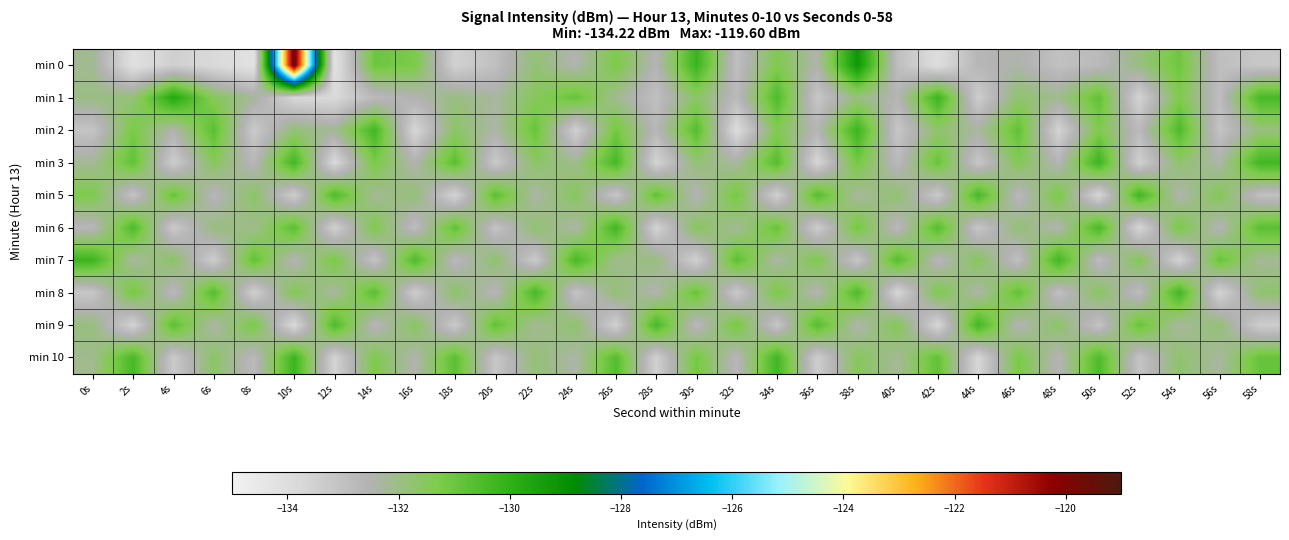

Reading left to right, transcribe all the data shown in this chart.

min 0: 0s=-132.2	2s=-134.1	4s=-133.5	6s=-133.8	8s=-134.2	10s=-119.6	12s=-134.2	14s=-131.0	16s=-131.2	18s=-133.5	20s=-133.0	22s=-131.8	24s=-132.5	26s=-131.2	28s=-132.6	30s=-130.2	32s=-133.0	34s=-131.3	36s=-132.4	38s=-129.2	40s=-132.9	42s=-134.0	44s=-132.7	46s=-132.4	48s=-133.0	50s=-132.8	52s=-131.9	54s=-131.0	56s=-132.9	58s=-133.2
min 1: 0s=-132.0	2s=-131.8	4s=-129.7	6s=-131.4	8s=-132.2	10s=-133.7	12s=-133.8	14s=-132.8	16s=-132.5	18s=-131.9	20s=-132.3	22s=-131.5	24s=-130.9	26s=-132.1	28s=-133.0	30s=-131.6	32s=-132.8	34s=-130.5	36s=-133.2	38s=-131.9	40s=-132.6	42s=-130.2	44s=-133.4	46s=-131.7	48s=-132.1	50s=-130.8	52s=-133.6	54s=-131.3	56s=-132.9	58s=-130.4
min 2: 0s=-133.1	2s=-131.2	4s=-132.5	6s=-130.7	8s=-133.3	10s=-131.8	12s=-132.2	14s=-130.3	16s=-133.7	18s=-131.6	20s=-132.4	22s=-130.9	24s=-133.5	26s=-131.1	28s=-132.7	30s=-130.6	32s=-133.9	34s=-131.4	36s=-132.6	38s=-130.2	40s=-133.2	42s=-131.7	44s=-132.3	46s=-130.8	48s=-133.6	50s=-131.3	52s=-132.8	54s=-130.5	56s=-133.1	58s=-131.9
min 3: 0s=-132.2	2s=-130.8	4s=-133.4	6s=-131.5	8s=-132.7	10s=-130.3	12s=-133.8	14s=-131.2	16s=-132.5	18s=-130.7	20s=-133.3	22s=-131.6	24s=-132.1	26s=-130.4	28s=-133.6	30s=-131.8	32s=-132.3	34s=-130.6	36s=-133.7	38s=-131.1	40s=-132.8	42s=-130.9	44s=-133.2	46s=-131.4	48s=-132.6	50s=-130.2	52s=-133.5	54s=-131.7	56s=-132.4	58s=-130.3
min 5: 0s=-131.3	2s=-133.1	4s=-130.9	6s=-132.7	8s=-131.6	10s=-133.4	12s=-130.5	14s=-132.2	16s=-131.8	18s=-133.6	20s=-130.7	22s=-132.4	24s=-131.5	26s=-133.2	28s=-130.8	30s=-132.6	32s=-131.1	34s=-133.5	36s=-130.6	38s=-132.3	40s=-131.7	42s=-133.3	44s=-130.4	46s=-132.8	48s=-131.2	50s=-133.7	52s=-130.3	54s=-132.5	56s=-131.4	58s=-133.0
min 6: 0s=-132.7	2s=-130.5	4s=-133.3	6s=-131.9	8s=-132.1	10s=-130.7	12s=-133.5	14s=-131.3	16s=-132.9	18s=-130.8	20s=-133.1	22s=-131.7	24s=-132.4	26s=-130.3	28s=-133.6	30s=-131.5	32s=-132.2	34s=-130.9	36s=-133.4	38s=-131.1	40s=-132.8	42s=-130.6	44s=-133.2	46s=-131.8	48s=-132.5	50s=-130.4	52s=-133.7	54s=-131.2	56s=-132.6	58s=-130.7
min 7: 0s=-130.2	2s=-132.3	4s=-131.6	6s=-133.4	8s=-130.8	10s=-132.6	12s=-131.2	14s=-133.1	16s=-130.5	18s=-132.8	20s=-131.7	22s=-133.3	24s=-130.4	26s=-132.1	28s=-131.9	30s=-133.5	32s=-130.7	34s=-132.4	36s=-131.3	38s=-133.2	40s=-130.6	42s=-132.7	44s=-131.5	46s=-133.0	48s=-130.3	50s=-132.9	52s=-131.4	54s=-133.6	56s=-130.9	58s=-132.2
min 8: 0s=-133.2	2s=-131.1	4s=-132.8	6s=-130.6	8s=-133.5	10s=-131.4	12s=-132.3	14s=-130.7	16s=-133.4	18s=-131.6	20s=-132.7	22s=-130.4	24s=-133.1	26s=-131.8	28s=-132.5	30s=-130.9	32s=-133.3	34s=-131.2	36s=-132.6	38s=-130.5	40s=-133.7	42s=-131.3	44s=-132.4	46s=-130.8	48s=-133.0	50s=-131.5	52s=-132.9	54s=-130.3	56s=-133.6	58s=-131.7
min 9: 0s=-131.9	2s=-133.6	4s=-130.7	6s=-132.4	8s=-131.2	10s=-133.8	12s=-130.5	14s=-132.7	16s=-131.5	18s=-133.3	20s=-130.8	22s=-132.2	24s=-131.7	26s=-133.5	28s=-130.4	30s=-132.8	32s=-131.1	34s=-133.2	36s=-130.6	38s=-132.5	40s=-131.4	42s=-133.7	44s=-130.3	46s=-132.6	48s=-131.6	50s=-133.1	52s=-130.9	54s=-132.3	56s=-131.8	58s=-133.4
min 10: 0s=-132.1	2s=-130.4	4s=-133.3	6s=-131.6	8s=-132.8	10s=-130.2	12s=-133.6	14s=-131.3	16s=-132.5	18s=-130.7	20s=-133.2	22s=-131.8	24s=-132.4	26s=-130.6	28s=-133.5	30s=-131.1	32s=-132.7	34s=-130.3	36s=-133.4	38s=-131.5	40s=-132.2	42s=-130.8	44s=-133.7	46s=-131.2	48s=-132.6	50s=-130.5	52s=-133.1	54s=-131.7	56s=-132.3	58s=-130.9